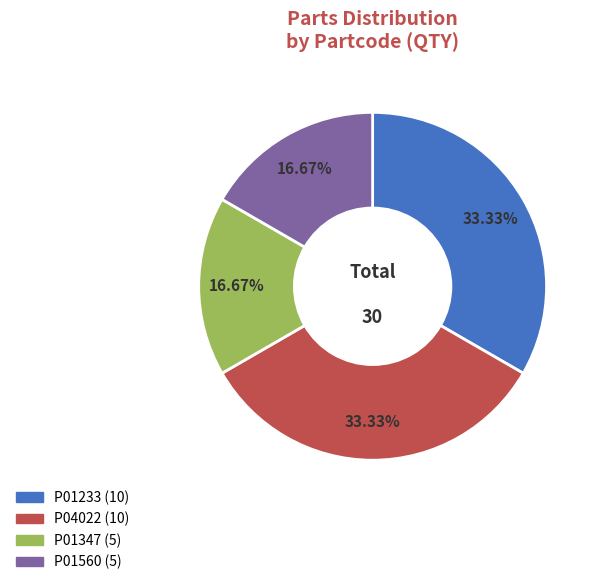

The P01233 slice represents 33% of the pie. True or false?

True